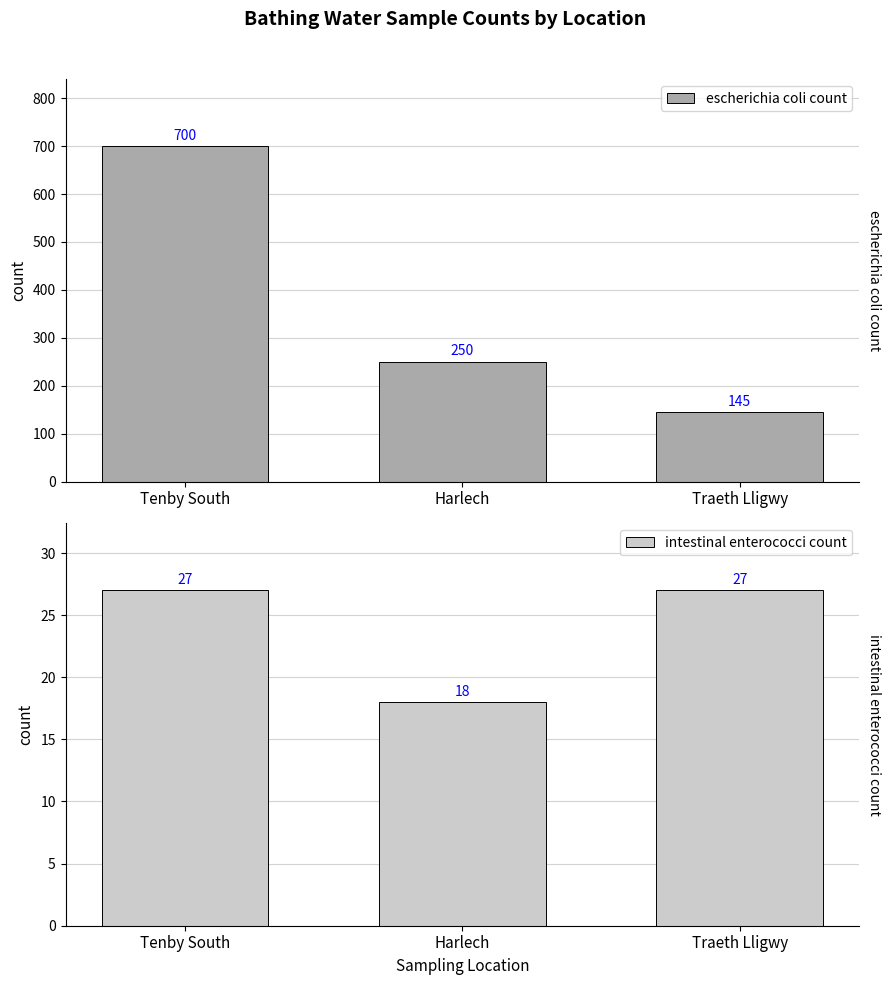

Reading left to right, extract all data points from this chart.

escherichia coli count: 700	250	145
intestinal enterococci count: 27	18	27